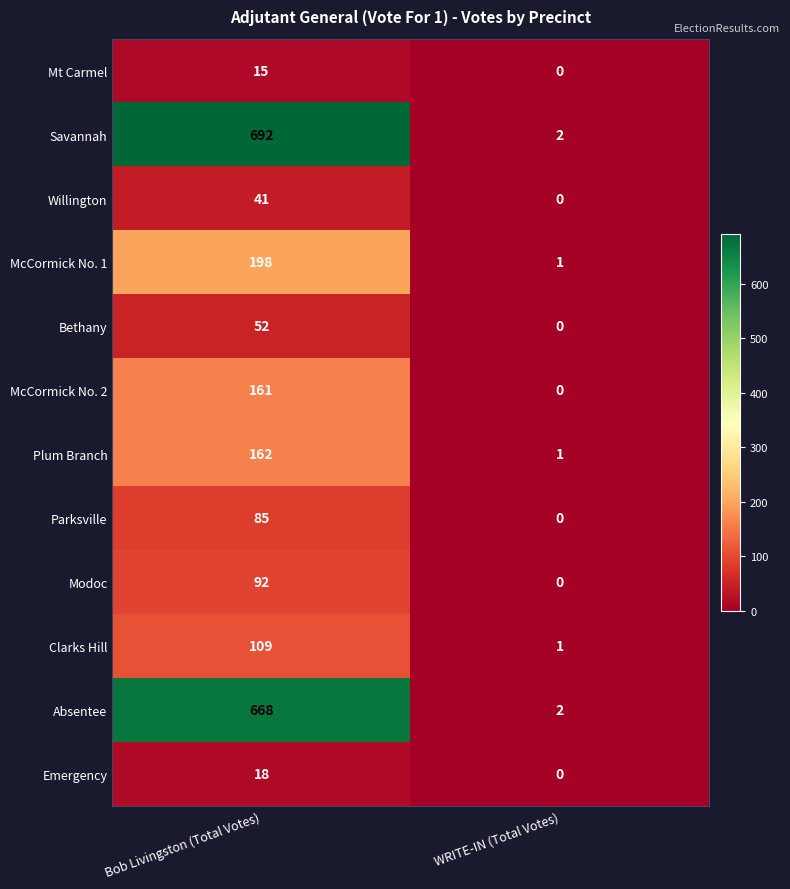

True or false: Parksville has a value of 118 at Bob Livingston (Total Votes).

False